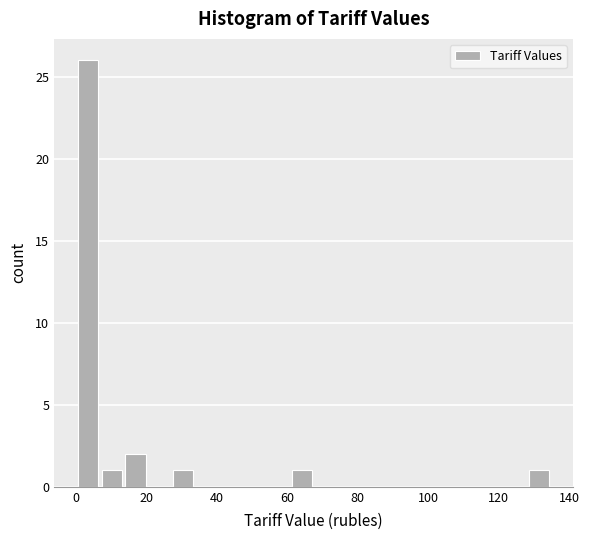

Read against the x-axis, roughly where is the centre of the tallest bar?

4